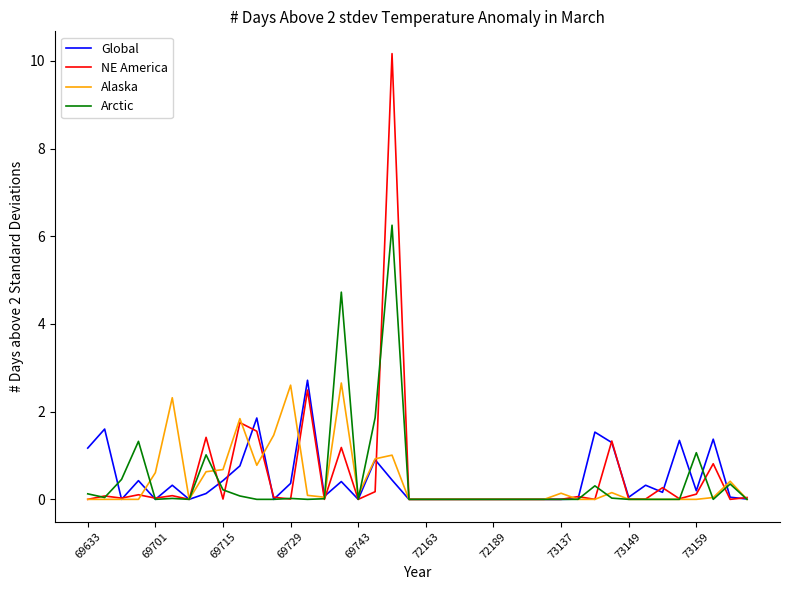

Which series has the largest range (max minus min)?

NE America